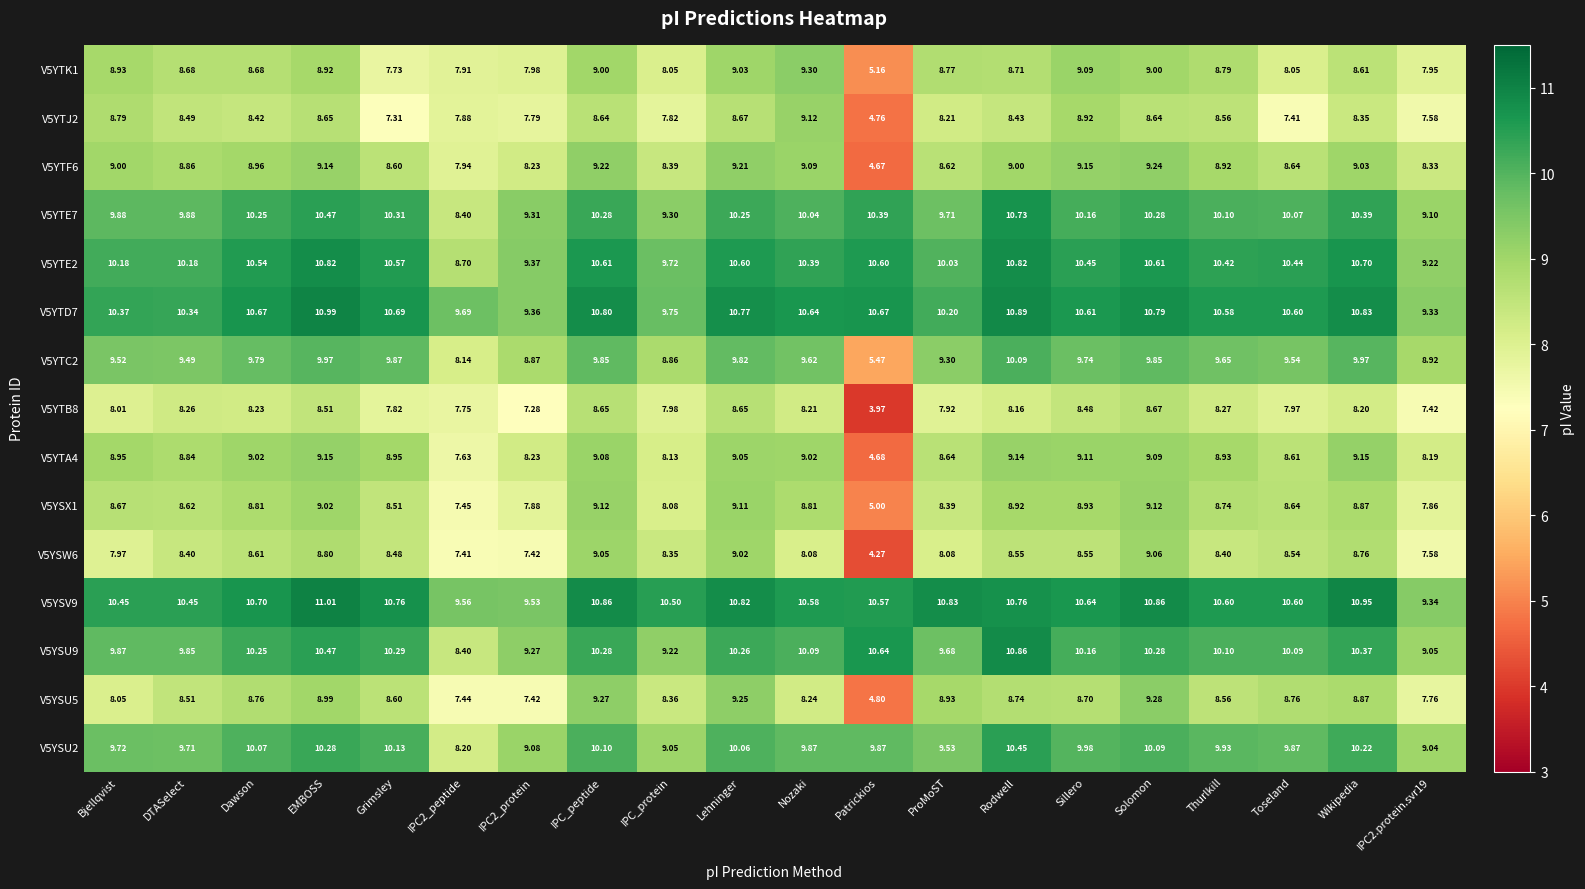

At which label does V5YTE2 first exceed 10?

Bjellqvist